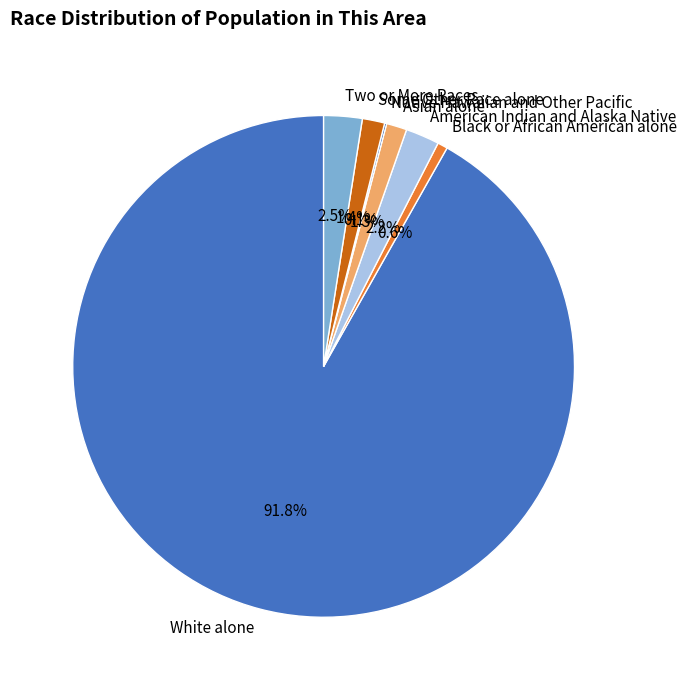

To the nearest percent, what is the average slice percentage?

14%